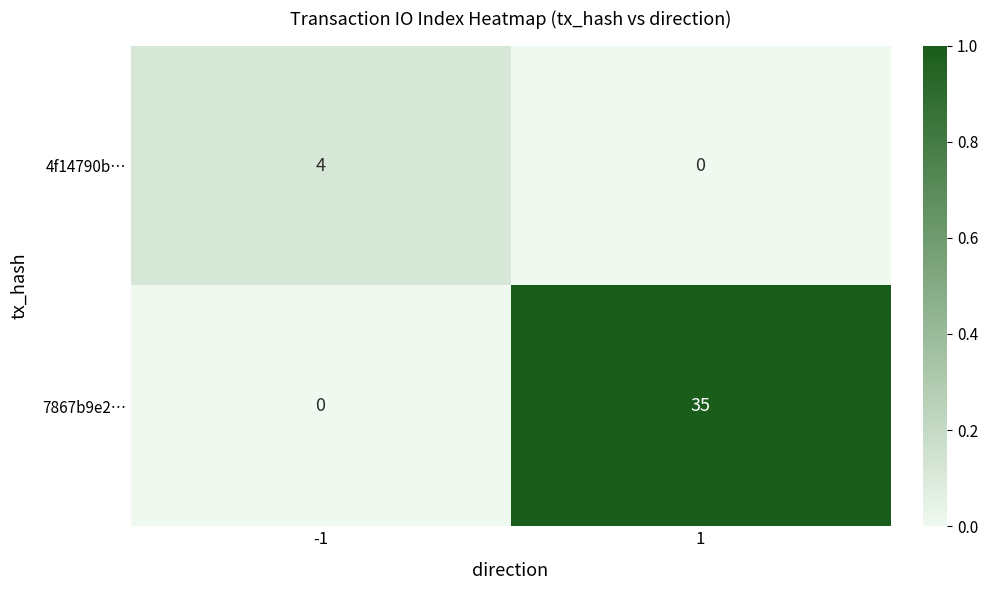

List the series in order of their peak value, highest first.

7867b9e2…, 4f14790b…